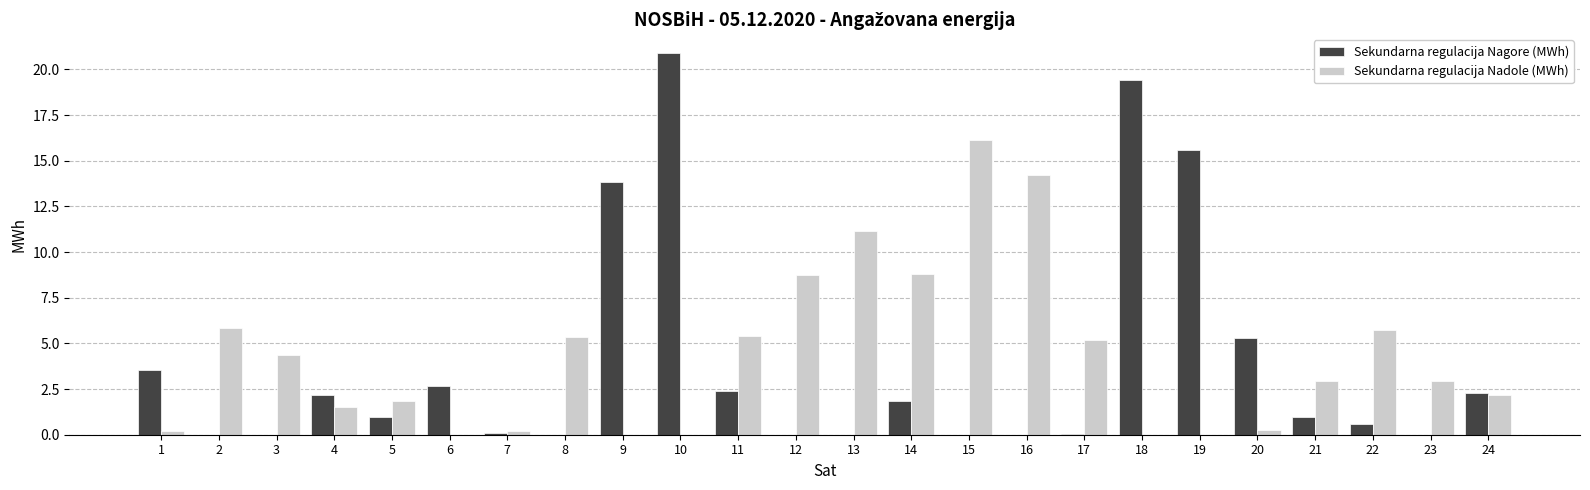

The value of Sekundarna regulacija Nadole (MWh) at 22 is 5.7. True or false?

True